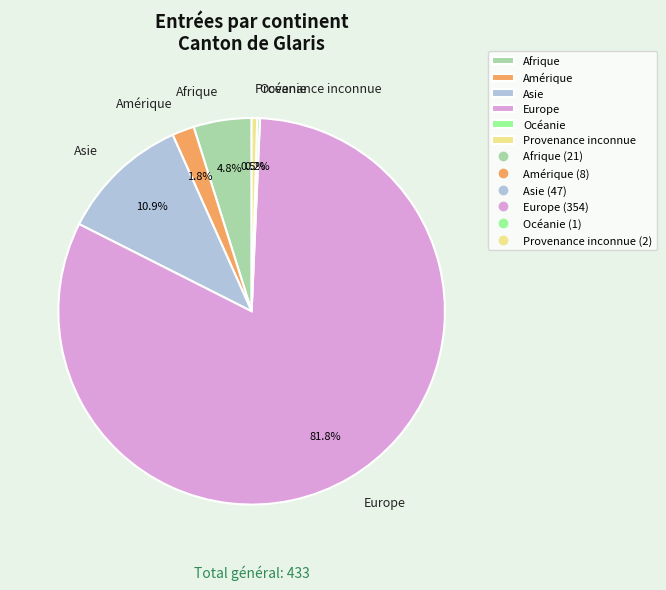

What is the largest slice in the pie chart?

Europe